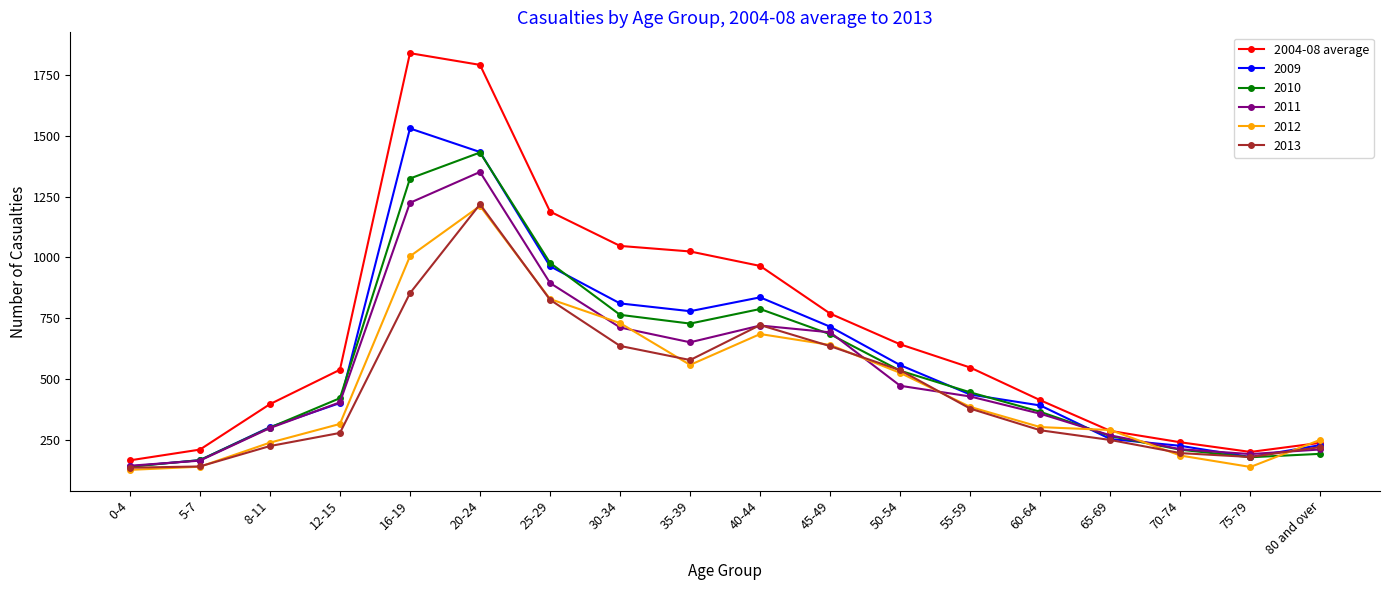

Where is the first local maximum for 2004-08 average?

16-19